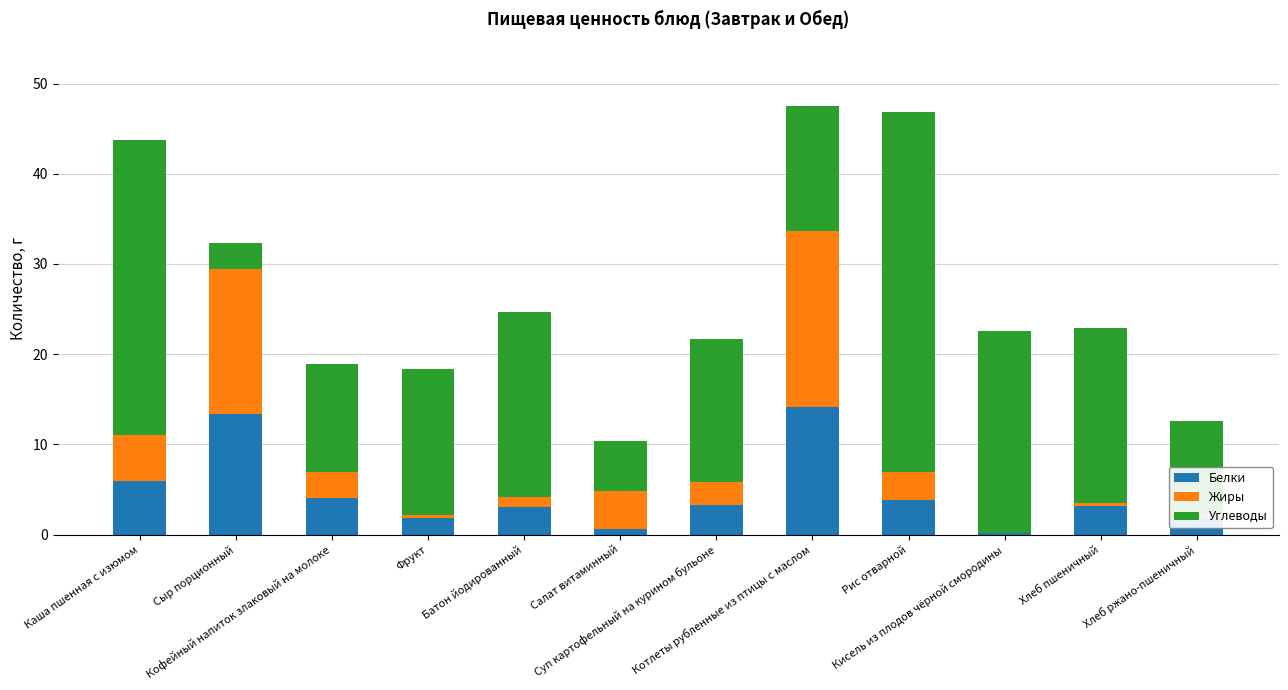

What is the maximum value for Белки?

14.1